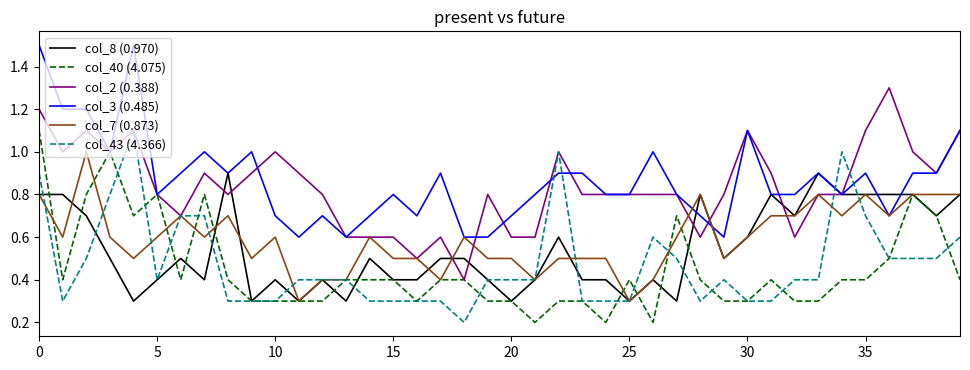

What is the highest value of the col_7 (0.873) series?

1.0